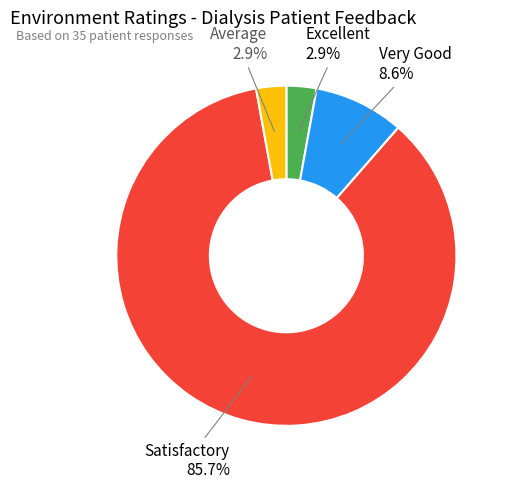

What percentage is the Very Good slice, to the nearest percent?

9%